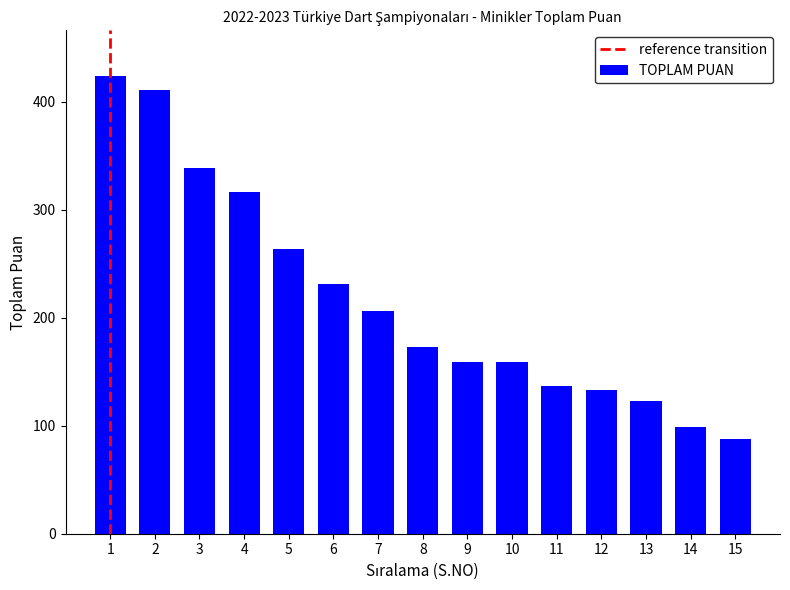

How many data points are less than 173?

7